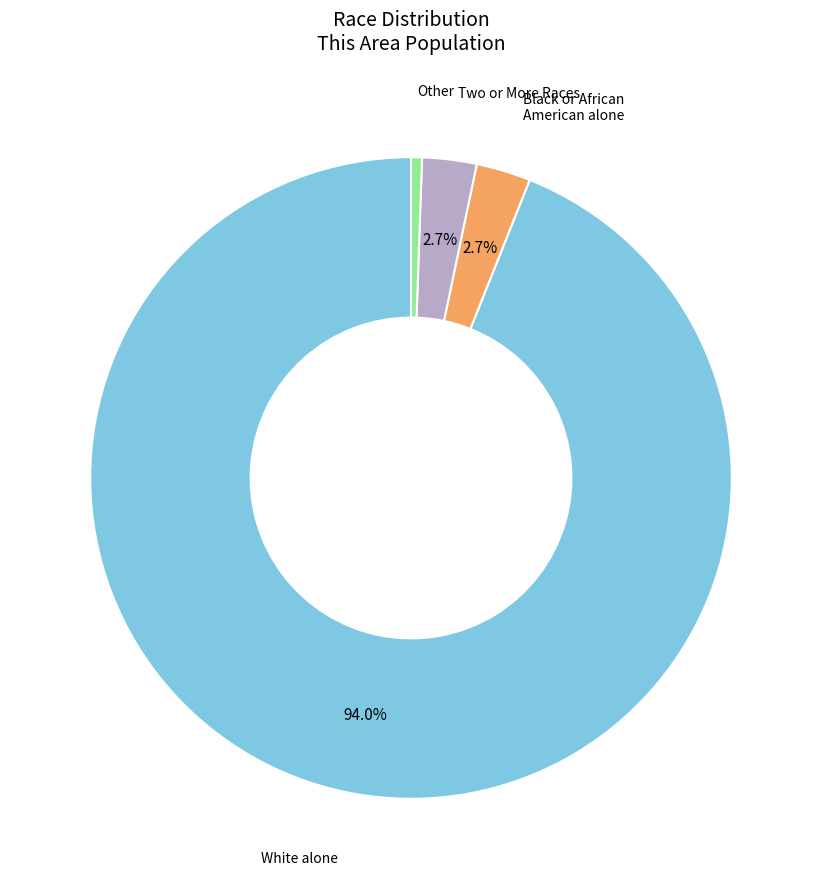

Which has a higher value, Other or White alone?

White alone